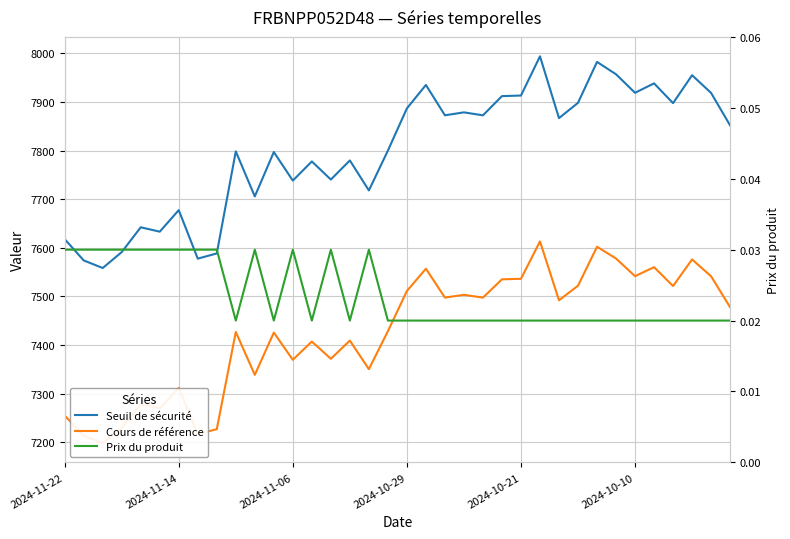

Between 18 and 20, which series saw the biggest shift?

Seuil de sécurité